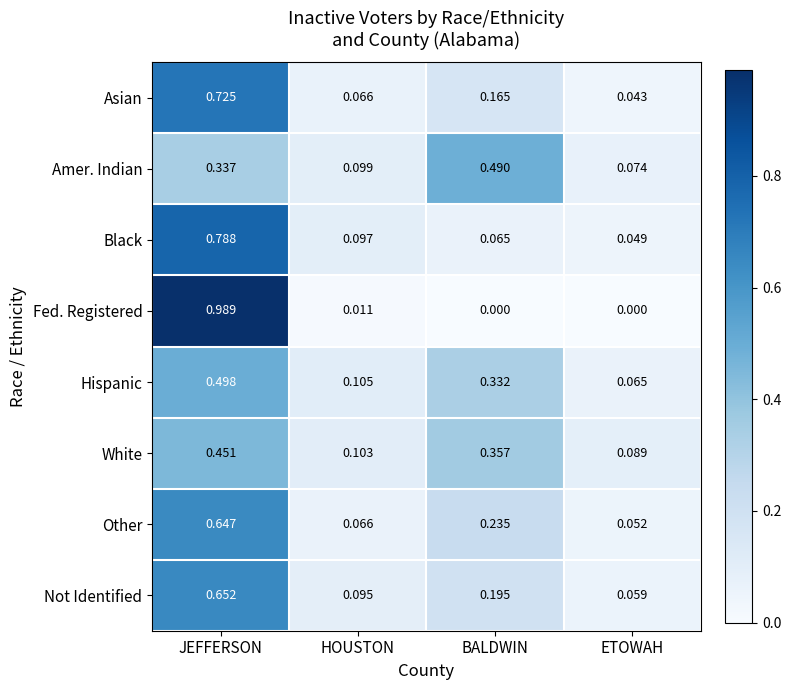

List the series in order of their peak value, highest first.

Fed. Registered, Black, Asian, Not Identified, Other, Hispanic, Amer. Indian, White